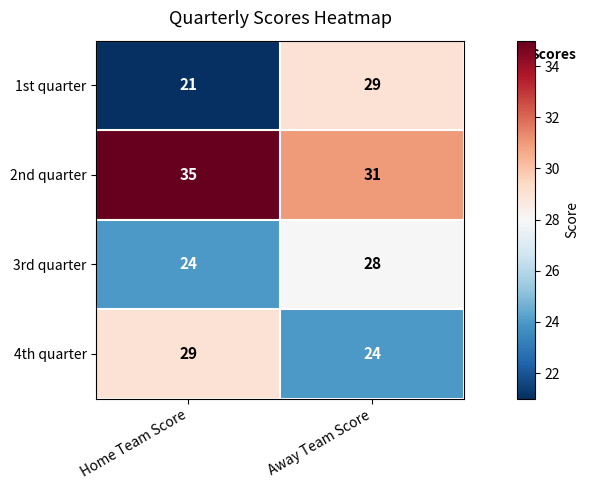

Is the value of 1st quarter at Away Team Score greater than the value of 2nd quarter at Home Team Score?

No